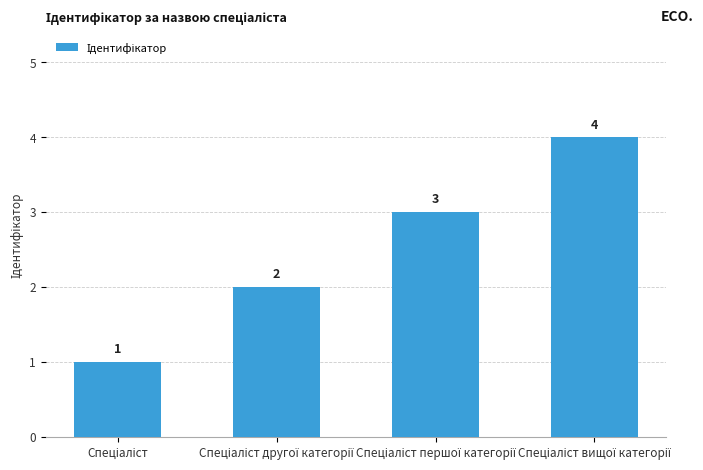

What is the sum of all values?

10